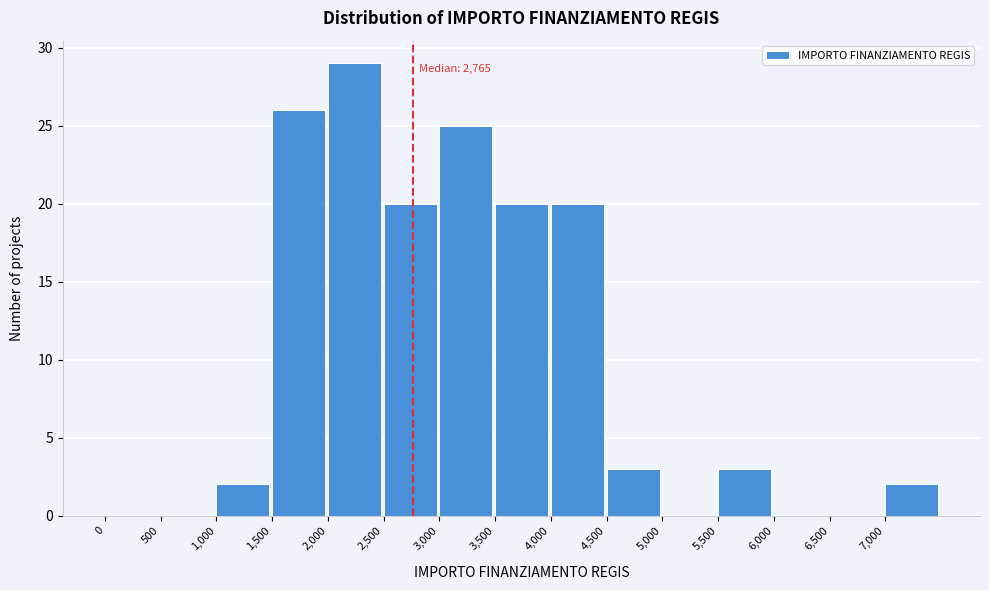

Over which range of the x-axis is the bar tallest?

2000 to 2500